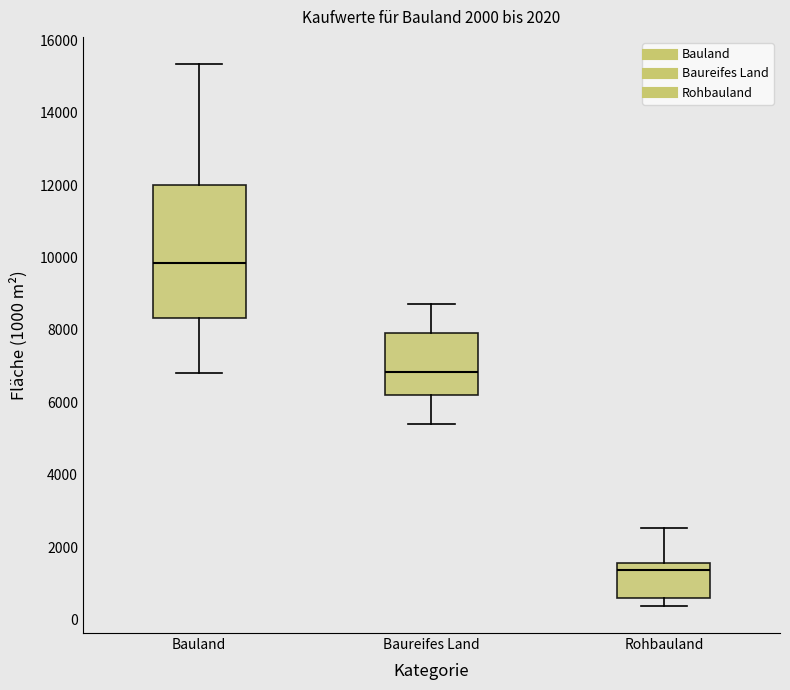

Which box has the lowest median line?

Rohbauland